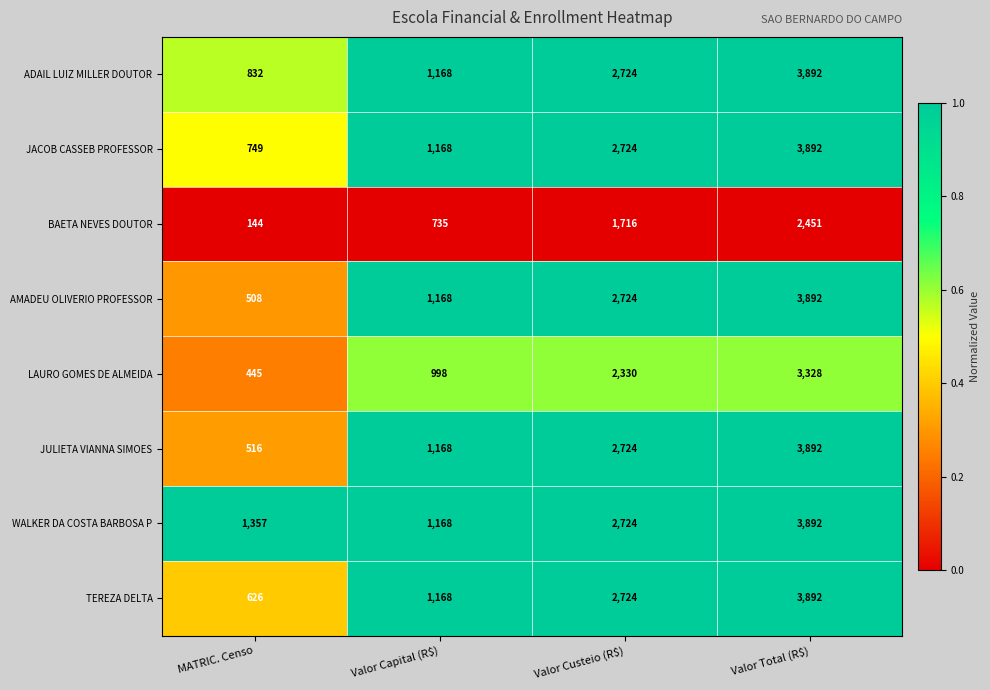

How many distinct data groups are displayed?

8